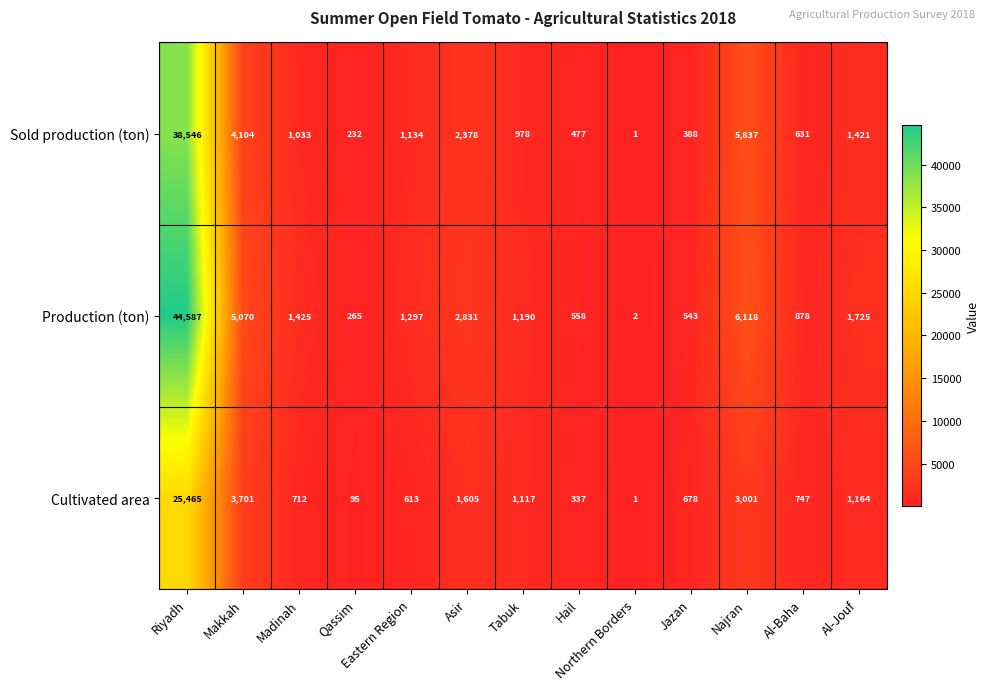

At which category does the chart reach its peak across all series?

Riyadh